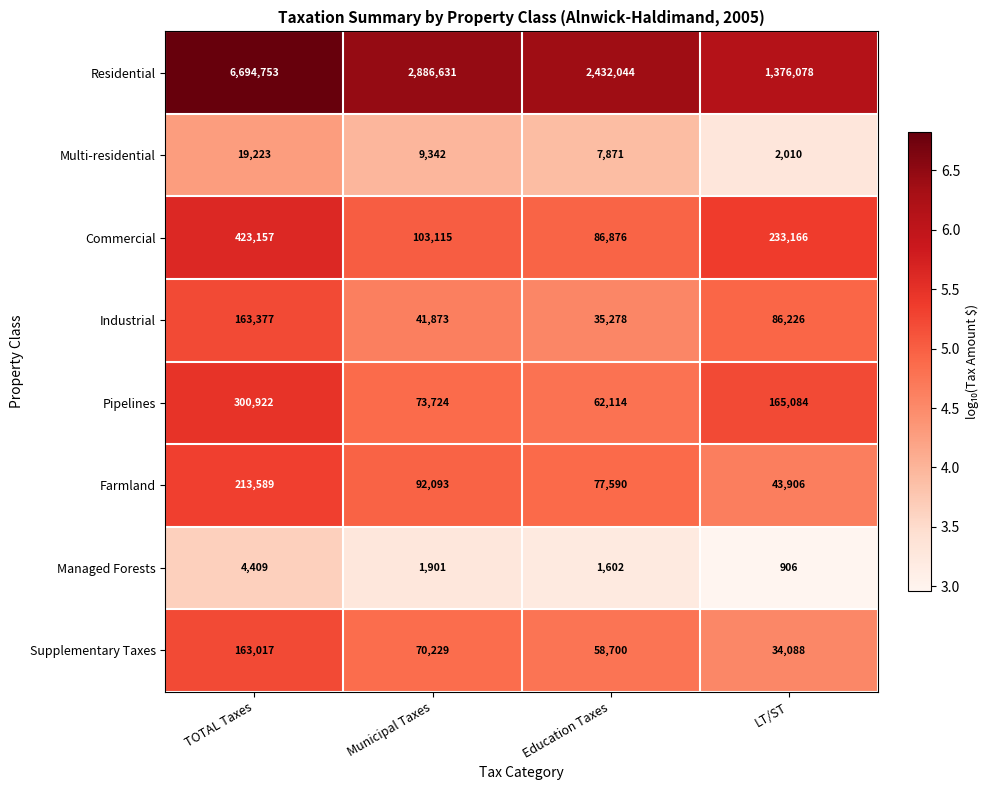

At TOTAL Taxes, list the series in order from largest to smallest.

Residential, Commercial, Pipelines, Farmland, Industrial, Supplementary Taxes, Multi-residential, Managed Forests